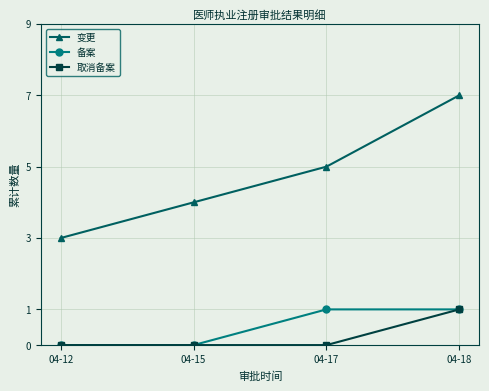

What is the maximum value shown in the chart?

7